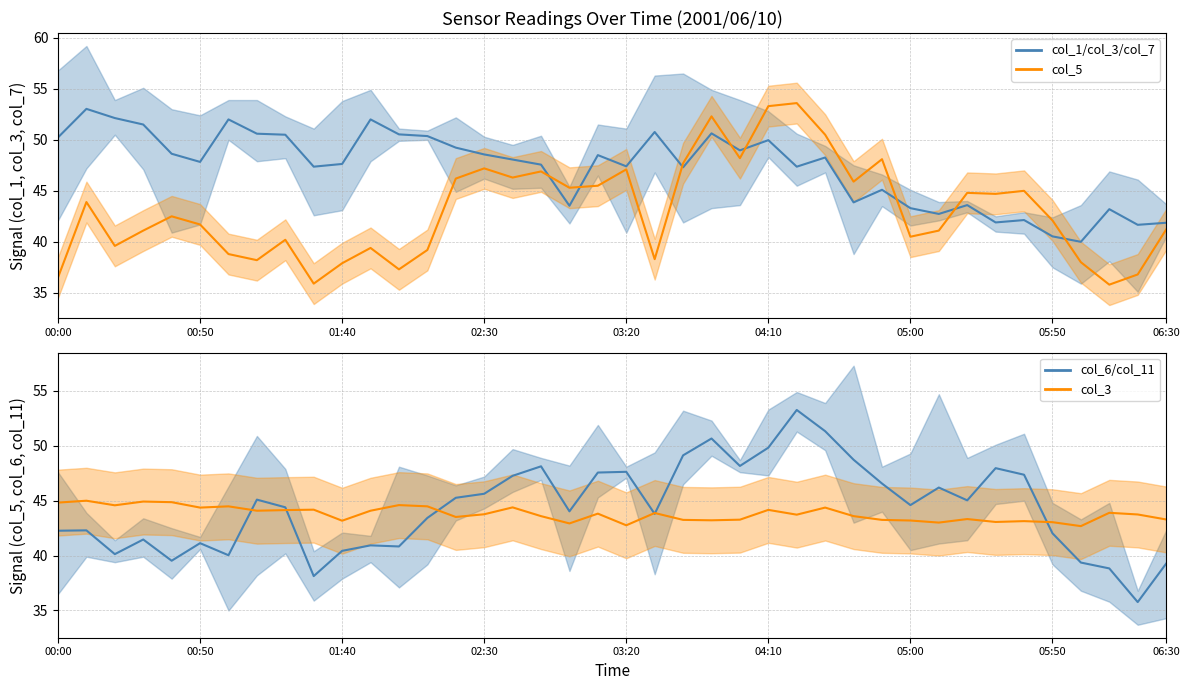

What is the minimum value for col_3 norm line?

42.7